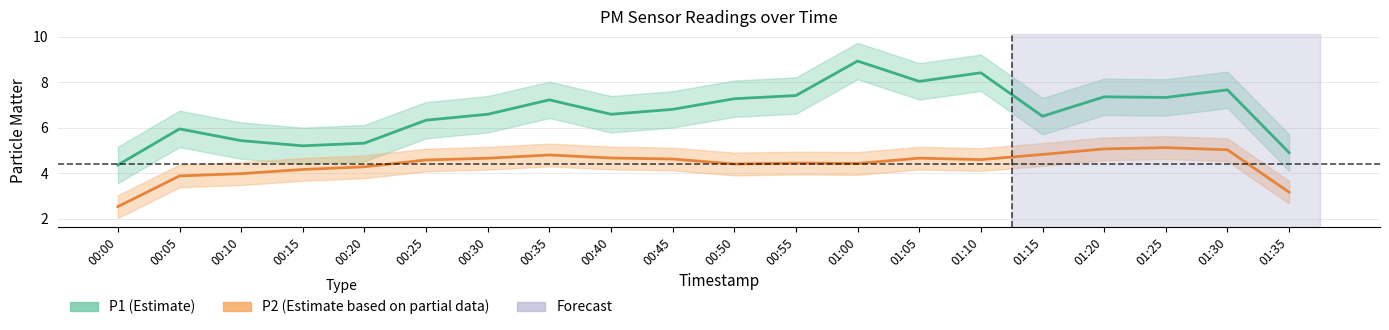

Which series changed the most between 00:50 and 01:25?

P2 (Estimate based on partial data)